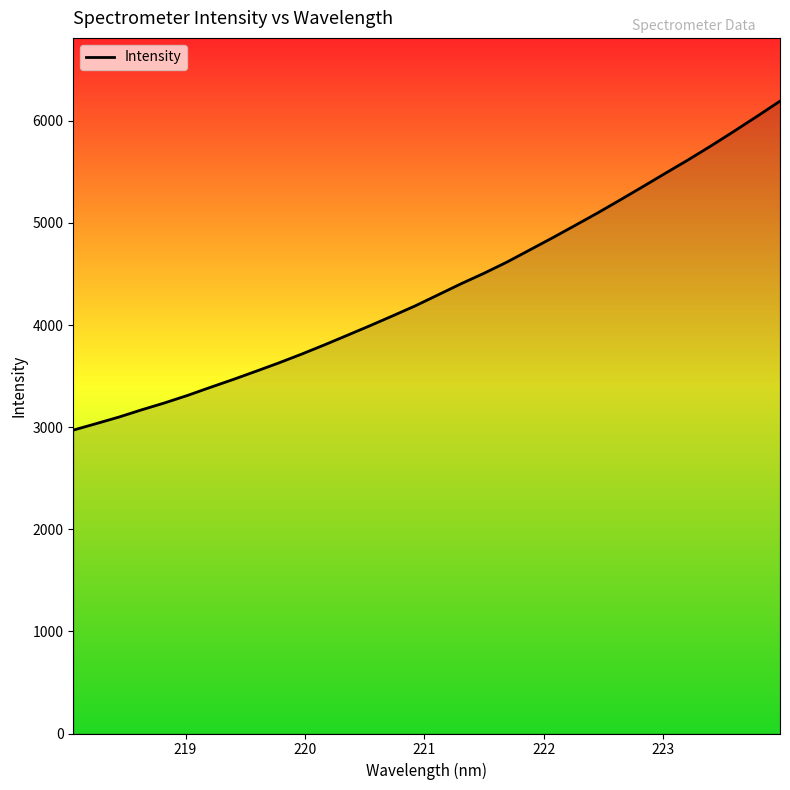

What is the minimum value shown in the chart?

2971.1